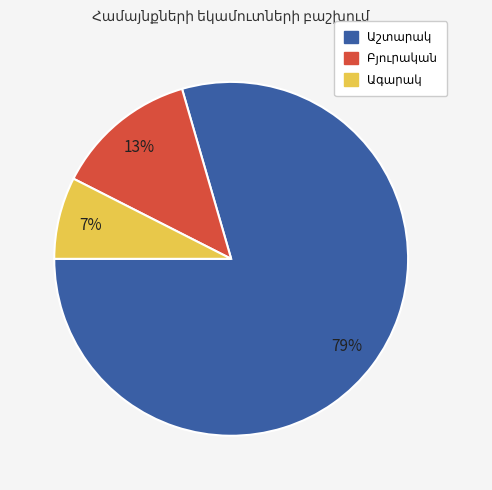

Is there any slice that represents more than half of the pie?

Yes